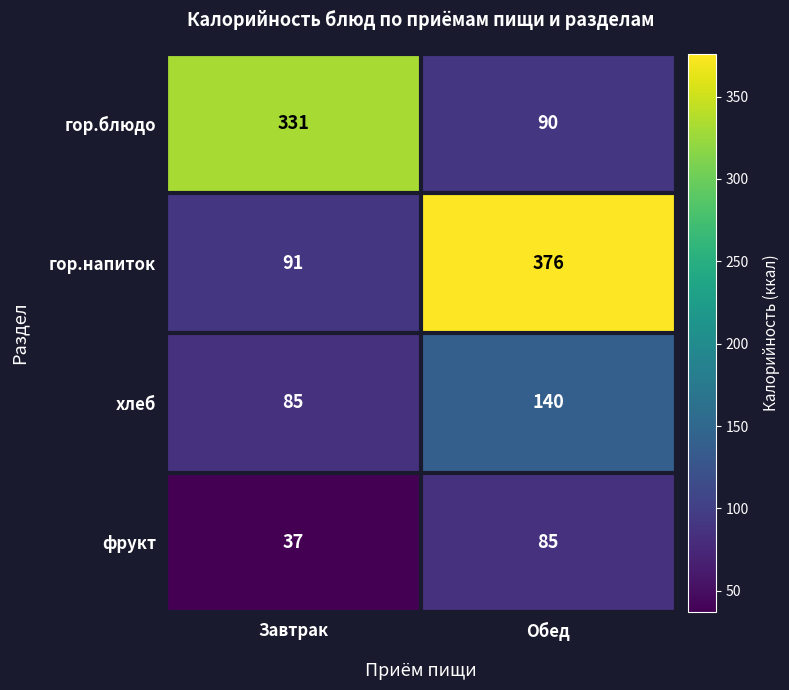

Between Завтрак and Обед, which series saw the biggest shift?

гор.напиток